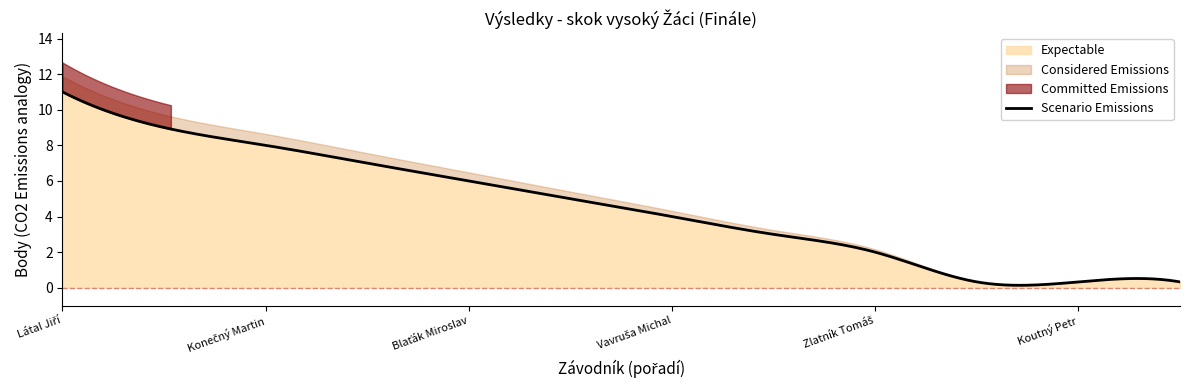

Reading left to right, transcribe all the data shown in this chart.

11.0	9.0	8.0	7.0	6.0	5.0	4.0	3.0	2.0	0.3	0.3	0.3